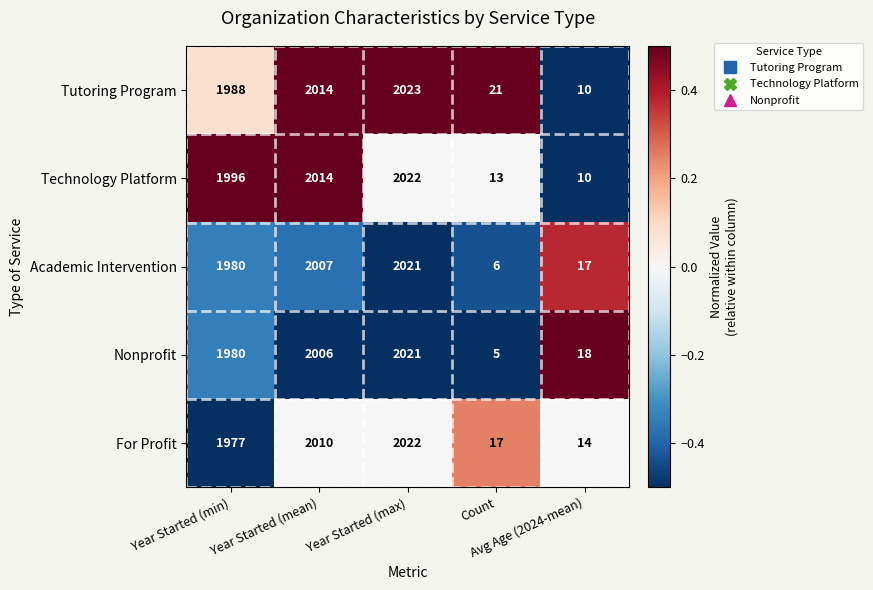

At how many categories does at least one series exceed 1141?

3